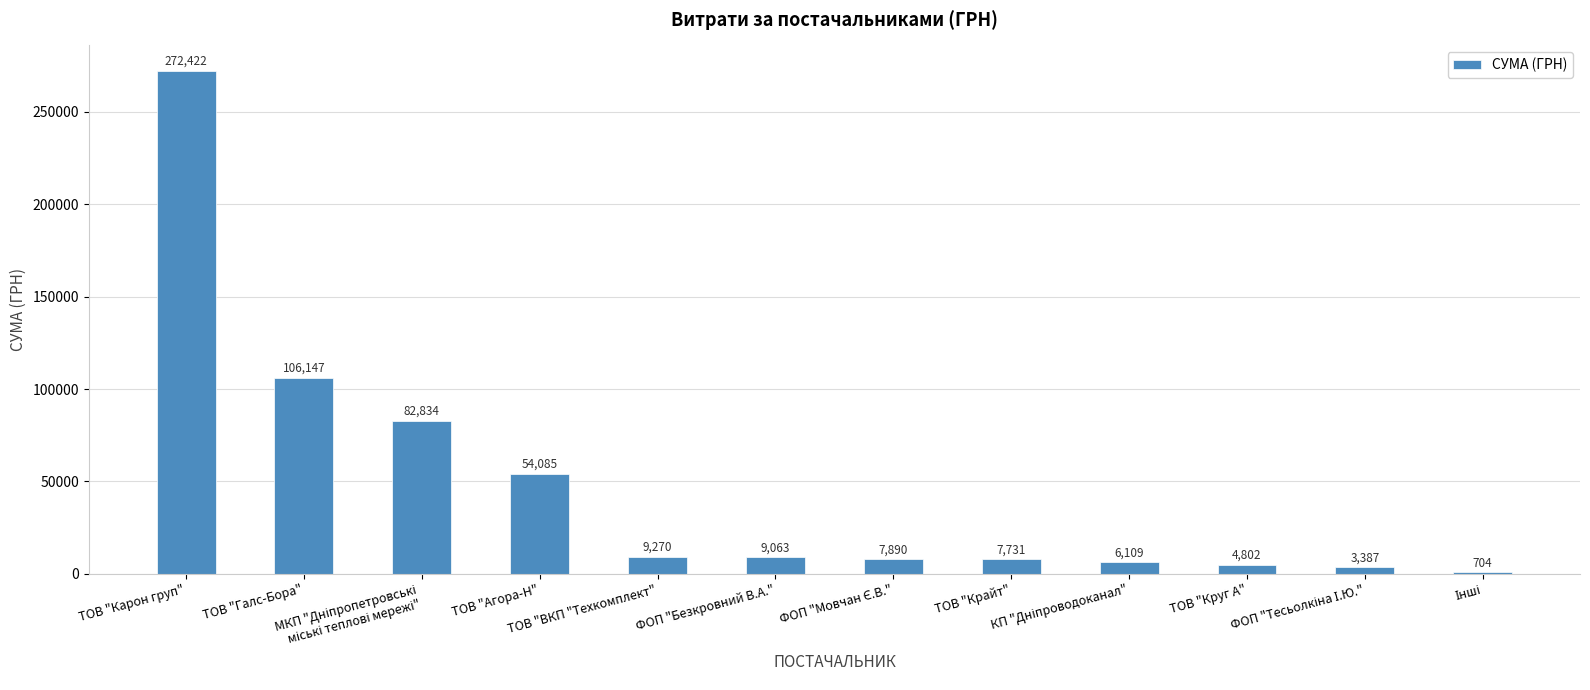

What is the greatest value displayed?

272422.2